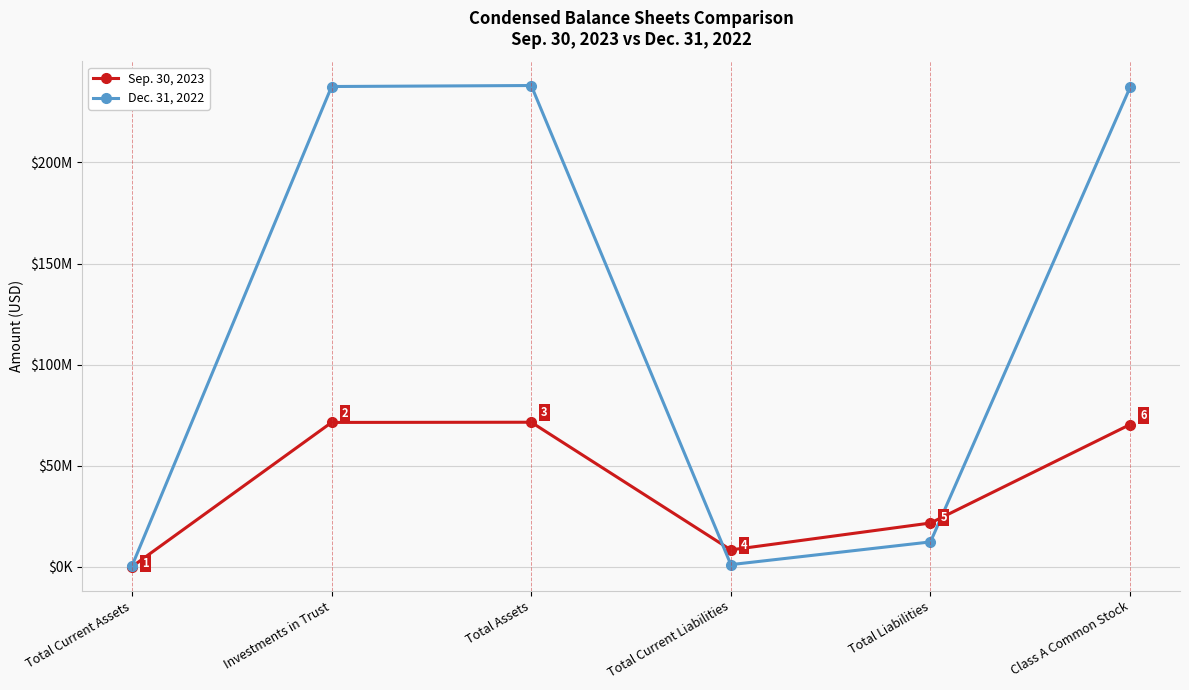

Reading left to right, what are all the values shown in this chart?

Sep. 30, 2023: Total Current Assets=95461	Investments in Trust=71419197	Total Assets=71514658	Total Current Liabilities=8378664	Total Liabilities=21677640	Class A Common Stock=70374919
Dec. 31, 2022: Total Current Assets=487751	Investments in Trust=237537270	Total Assets=238025021	Total Current Liabilities=1094277	Total Liabilities=12330502	Class A Common Stock=237124704